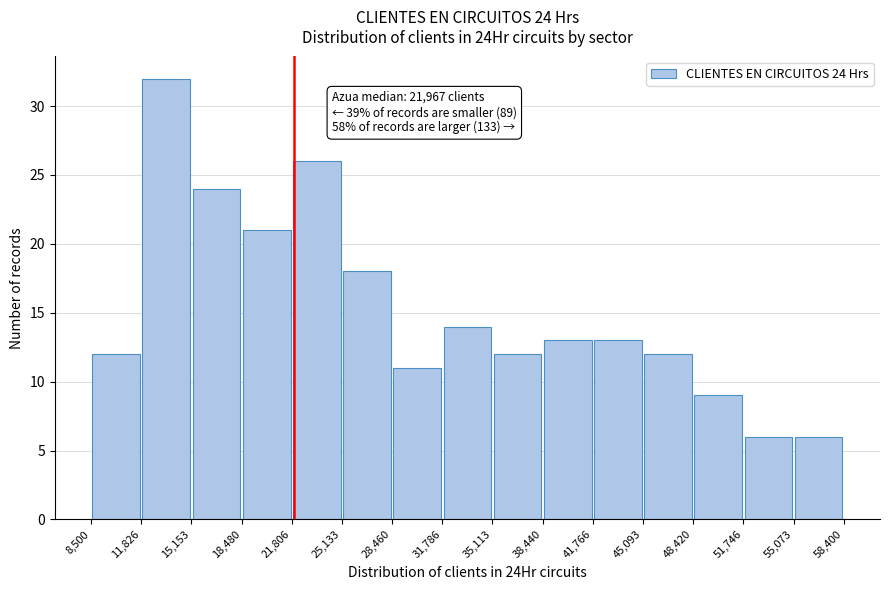

Which range on the x-axis has the tallest bar?

11,826 to 15,153